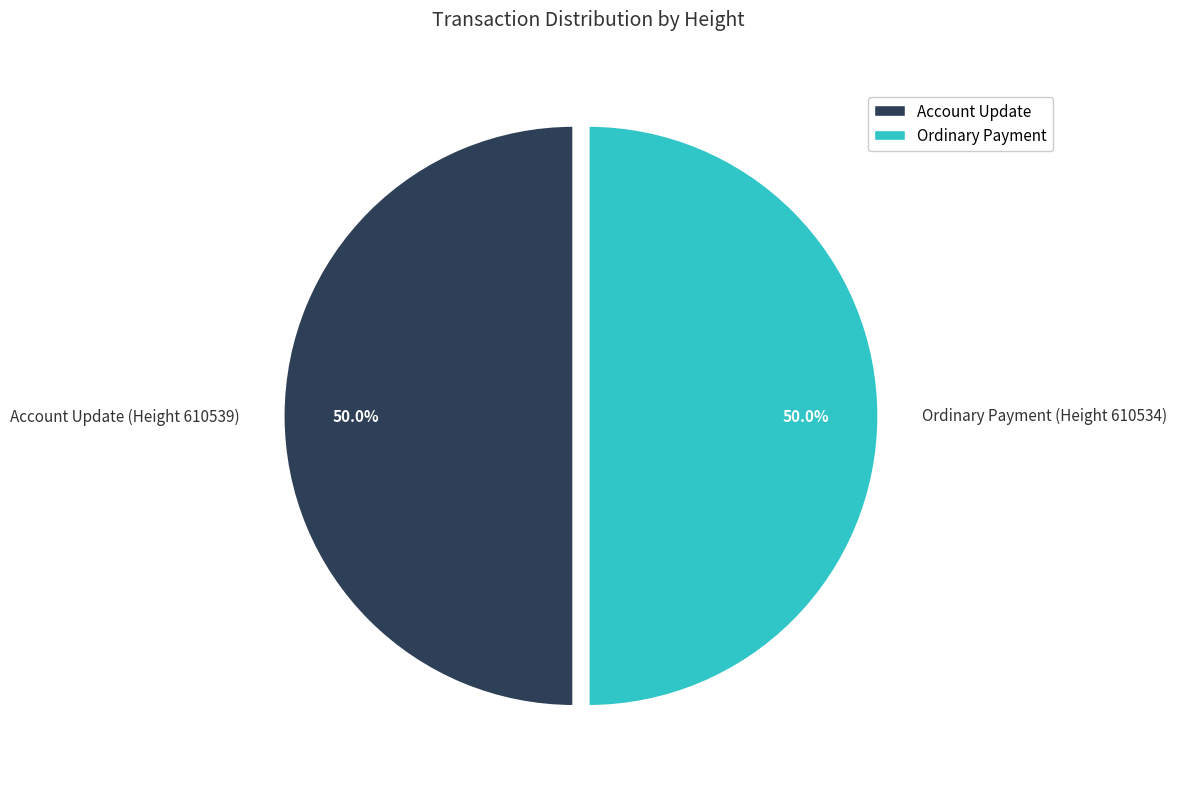

What is the ratio of the value at Ordinary Payment (Height 610534) to the value at Account Update (Height 610539)?

1.0